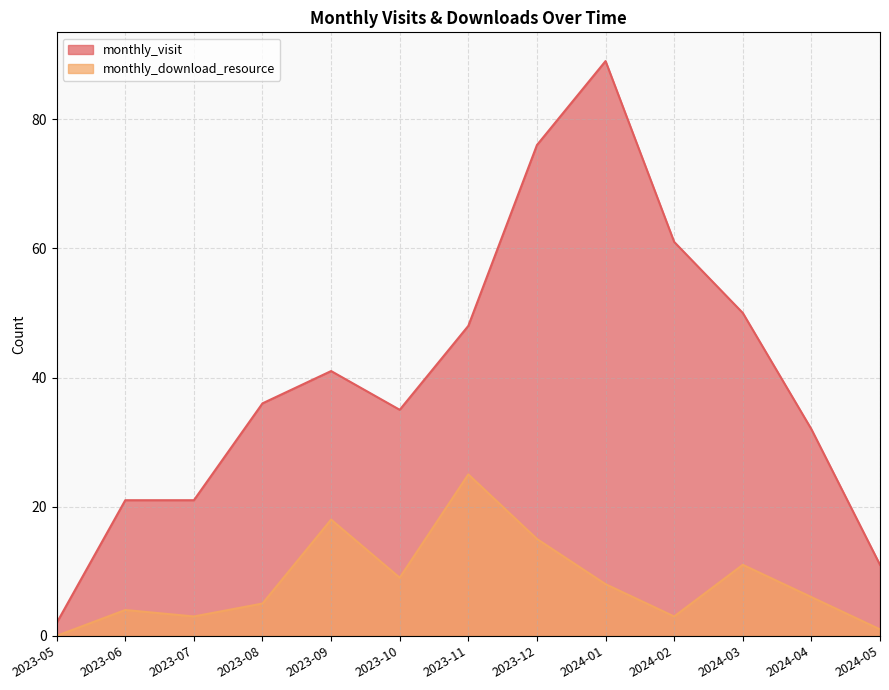

In monthly_visit, how many points are higher than both neighbors (excluding endpoints)?

2